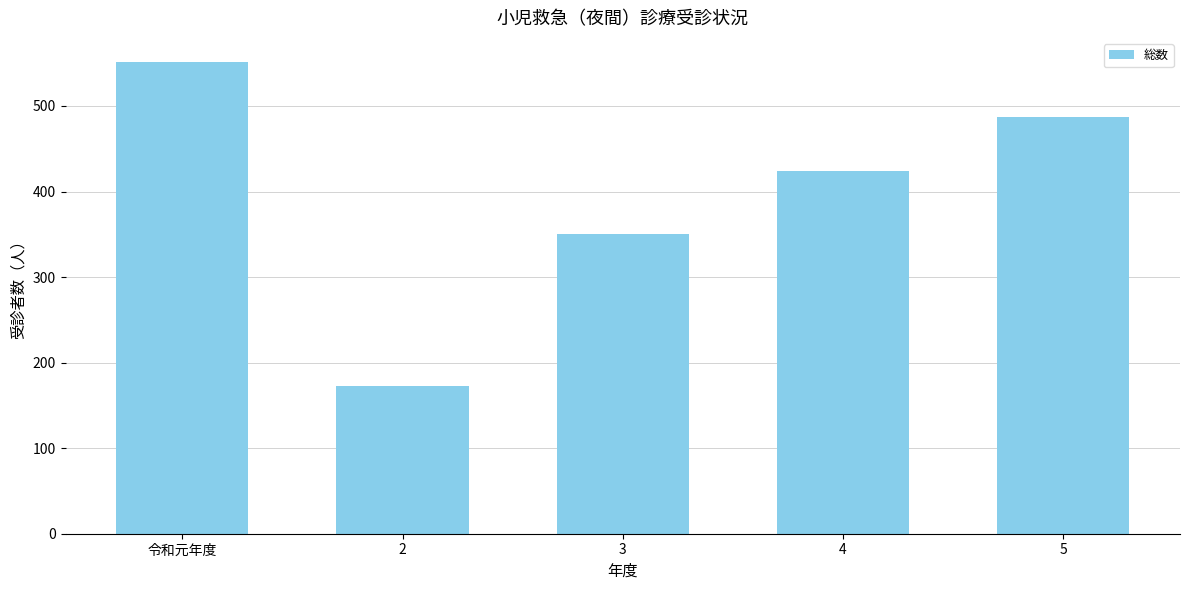

What is the sum of all values?

1986